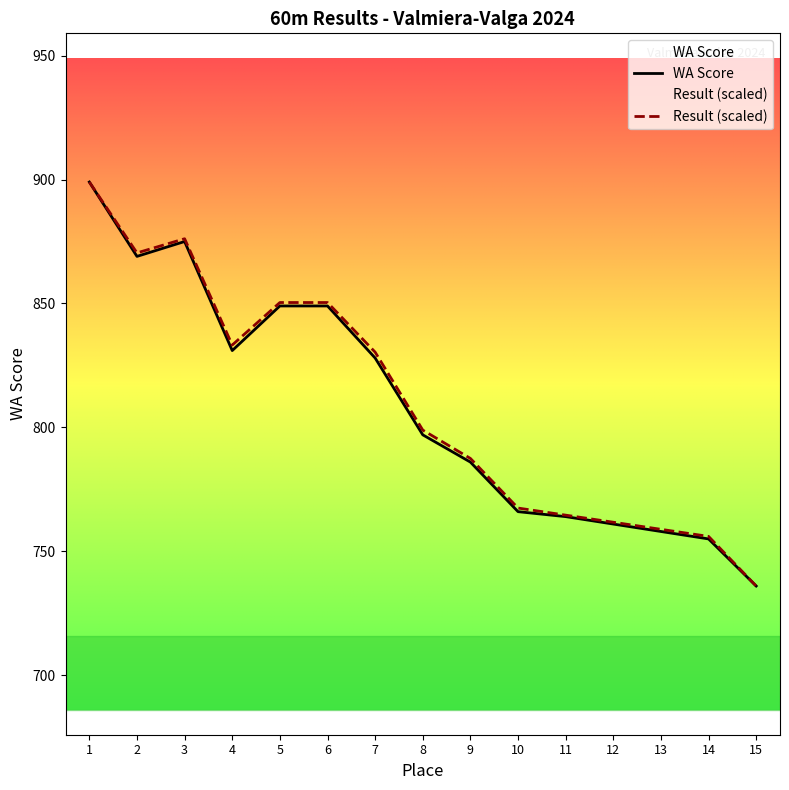

Which series has the largest total across all categories?

Result (s)